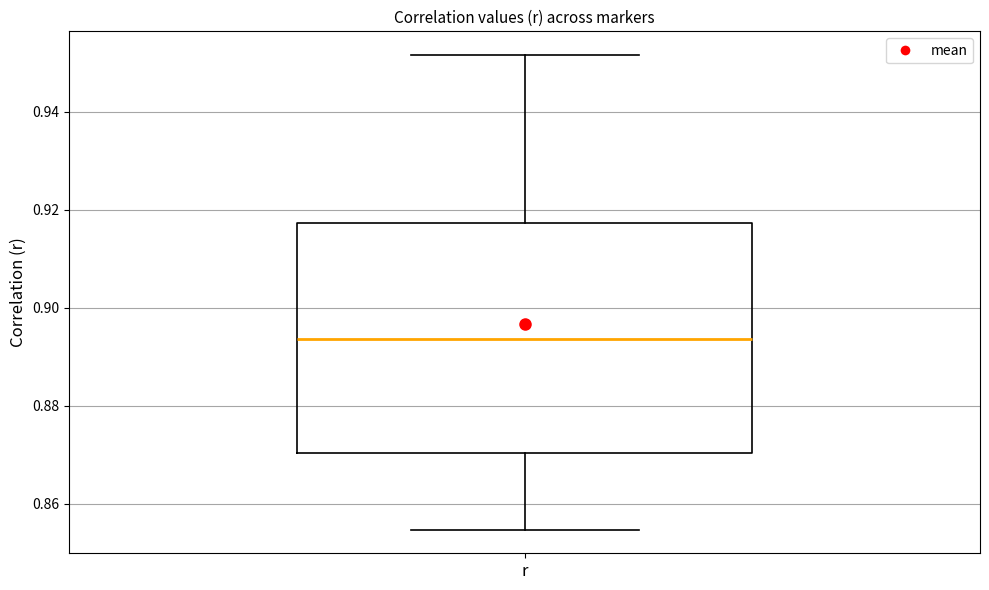

Where does the upper whisker of the box for r end on the y-axis? The values are not printed on the chart, so give them approximately, as read against the axis.

0.952